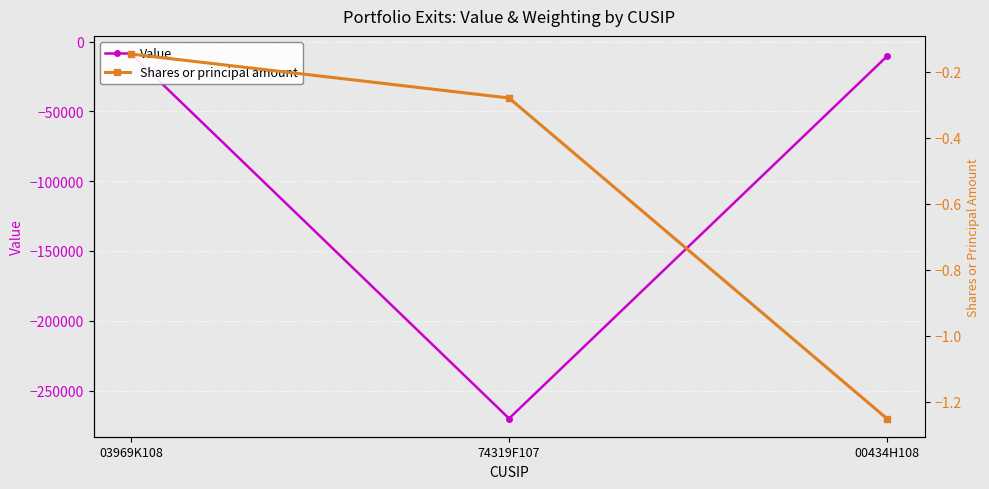

At which label does Shares or principal amount reach its peak?

03969K108